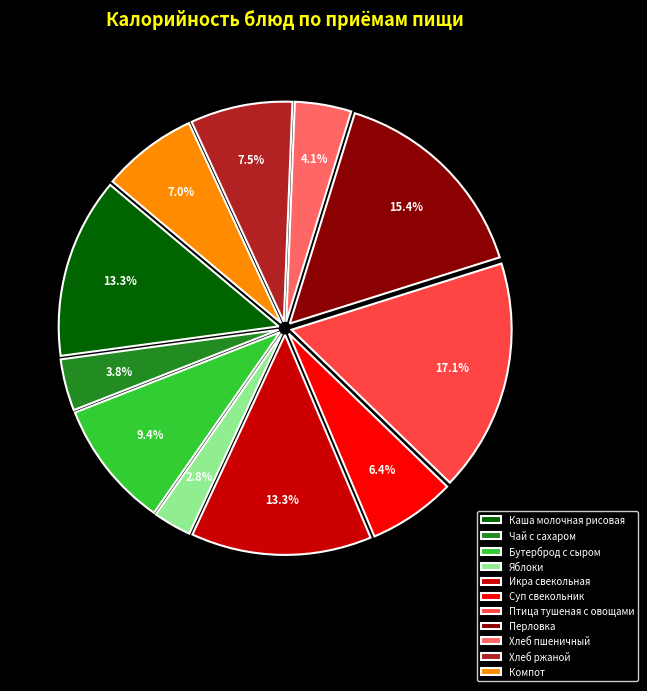

What percentage is the Хлеб пшеничный slice, to the nearest percent?

4%